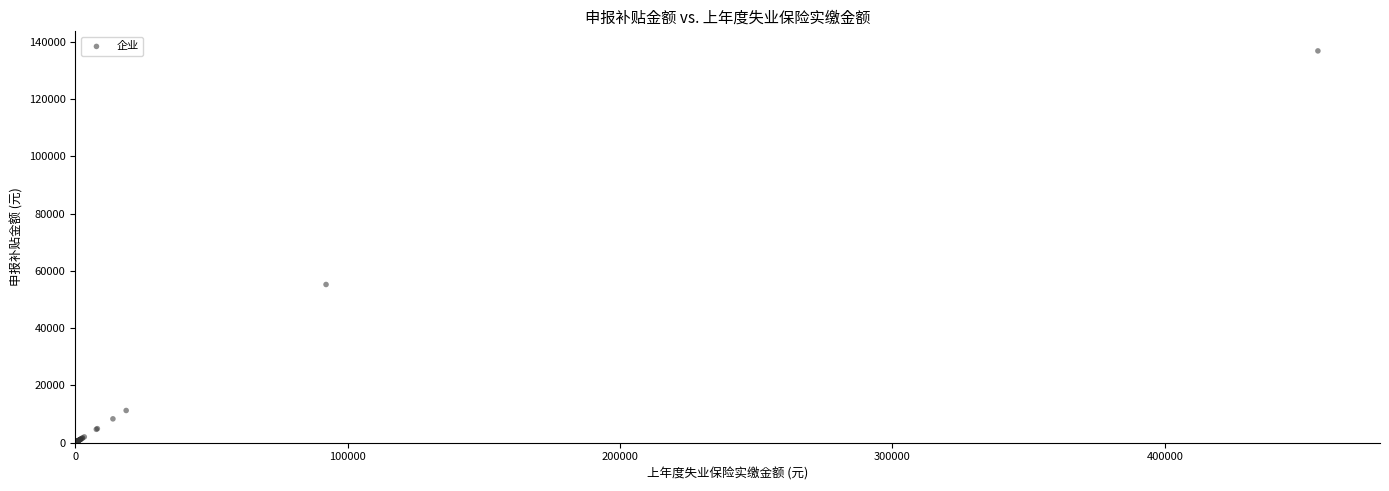

What Y value in the scatter plot is closest to 68500?

55232.4